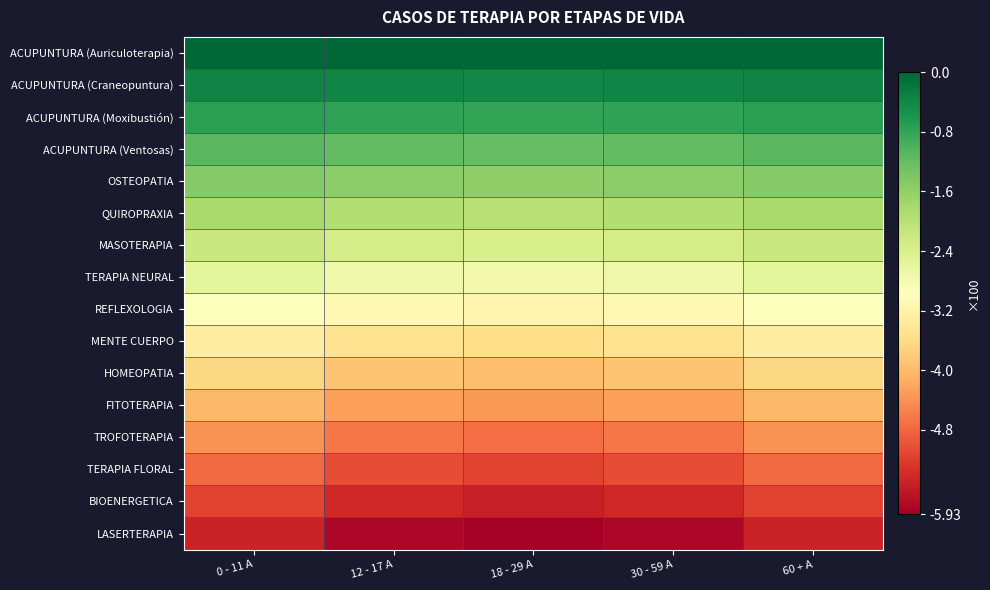

Which label corresponds to the largest value in the chart?

0 - 11 A